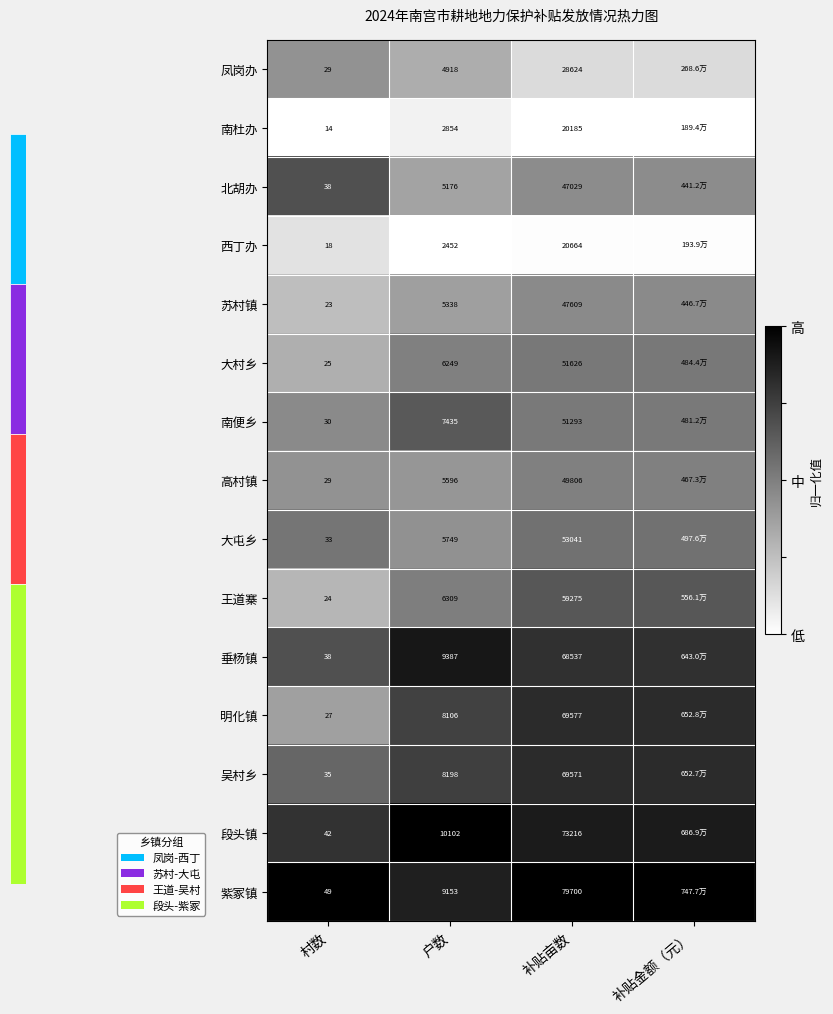

Between 户数 and 补贴亩数, which series saw the biggest shift?

紫冢镇